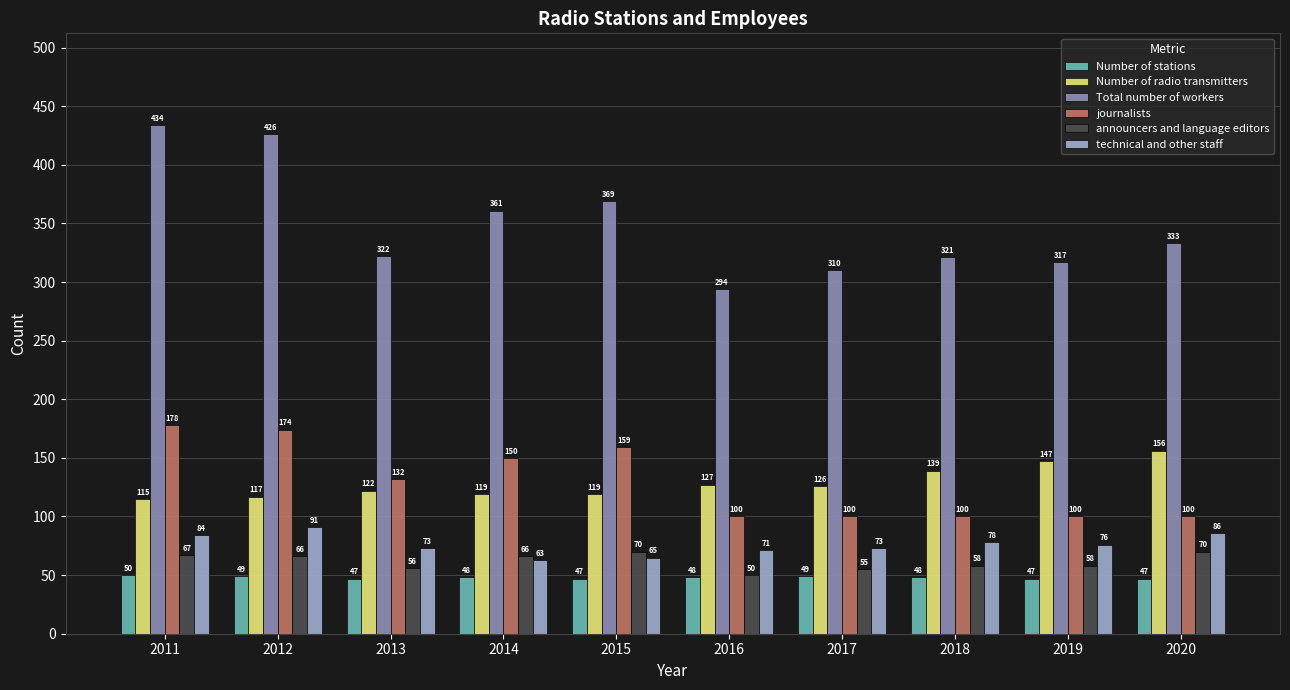

Reading left to right, list all the values displayed in this chart.

Number of stations: 2011=50	2012=49	2013=47	2014=48	2015=47	2016=48	2017=49	2018=48	2019=47	2020=47
Number of radio transmitters: 2011=115	2012=117	2013=122	2014=119	2015=119	2016=127	2017=126	2018=139	2019=147	2020=156
Total number of workers: 2011=434	2012=426	2013=322	2014=361	2015=369	2016=294	2017=310	2018=321	2019=317	2020=333
journalists: 2011=178	2012=174	2013=132	2014=150	2015=159	2016=100	2017=100	2018=100	2019=100	2020=100
announcers and language editors: 2011=67	2012=66	2013=56	2014=66	2015=70	2016=50	2017=55	2018=58	2019=58	2020=70
technical and other staff: 2011=84	2012=91	2013=73	2014=63	2015=65	2016=71	2017=73	2018=78	2019=76	2020=86